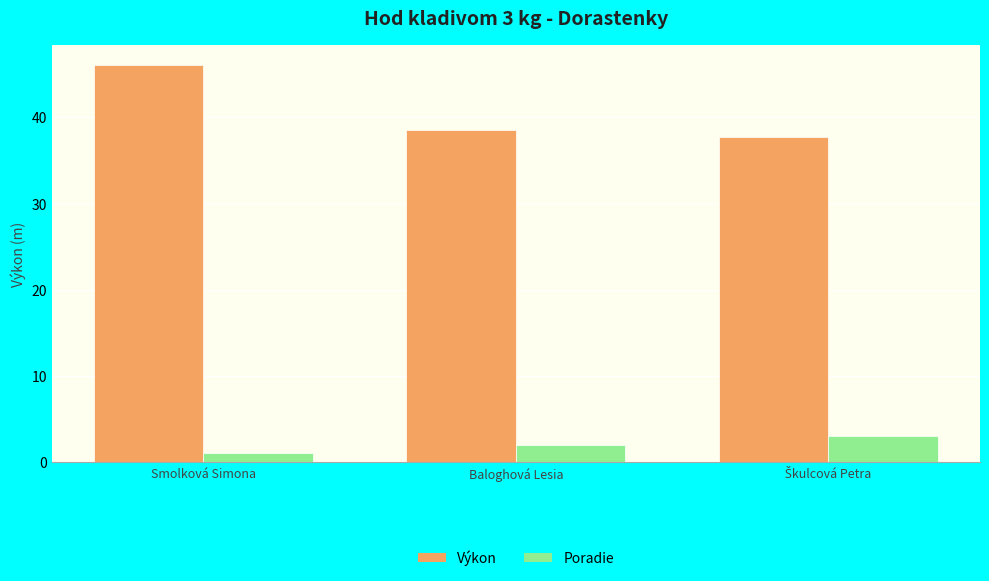

Which label corresponds to the smallest value in the chart?

Smolková Simona